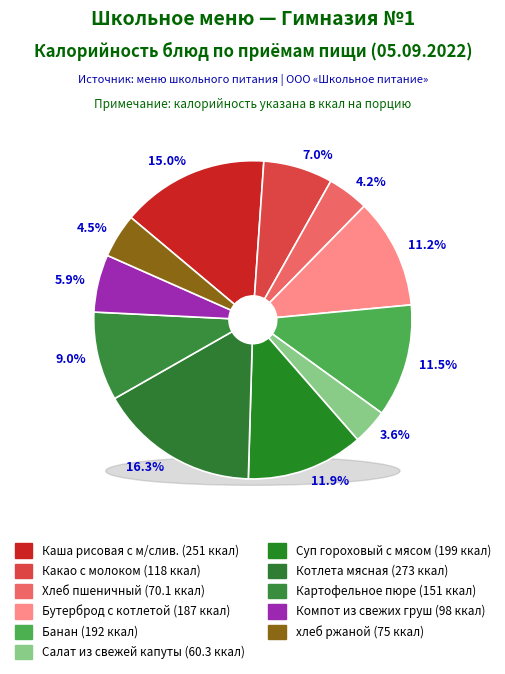

What is the largest slice in the pie chart?

Котлета мясная